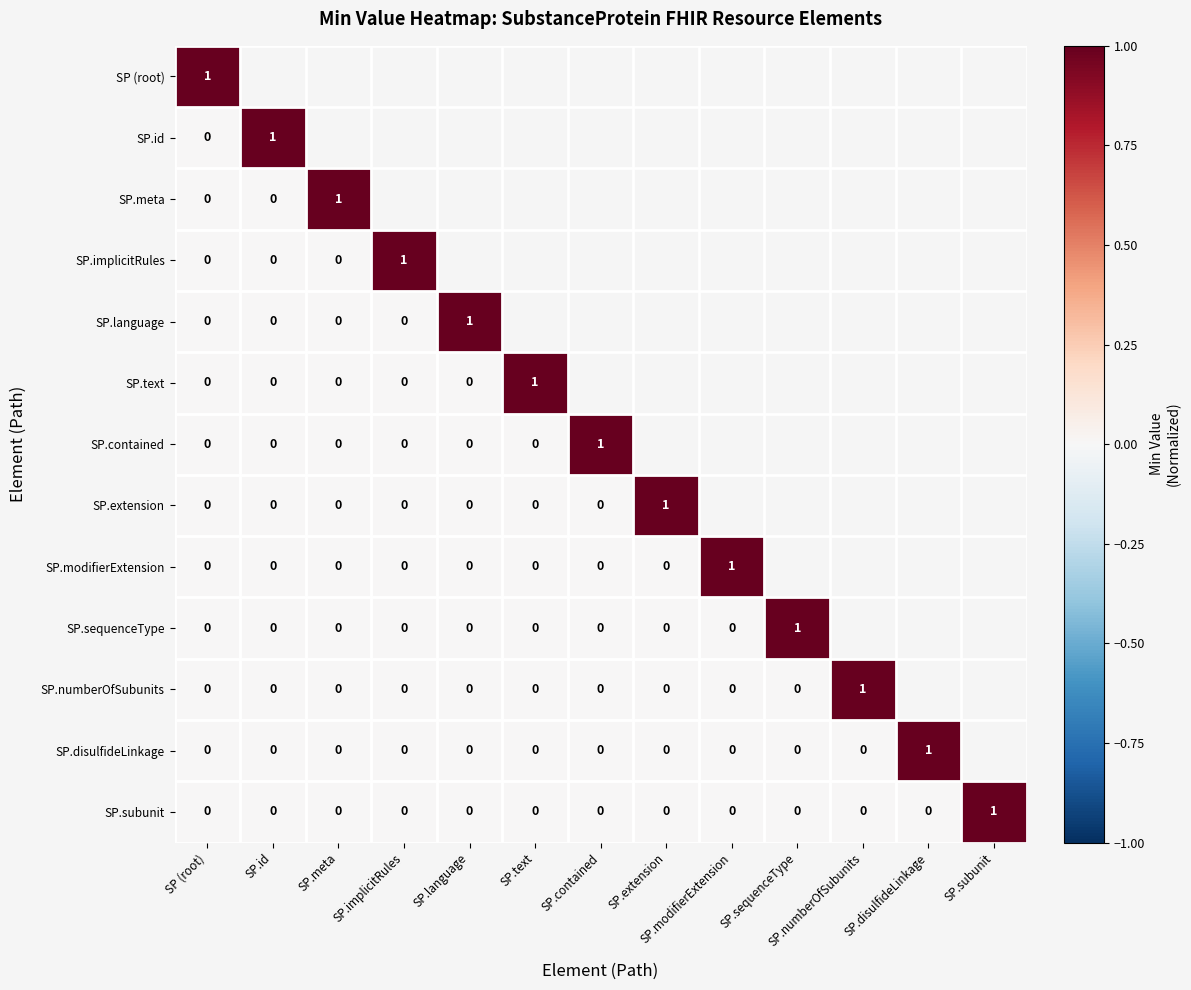

Is it true that SP.meta equals 1 at SP.meta?

True